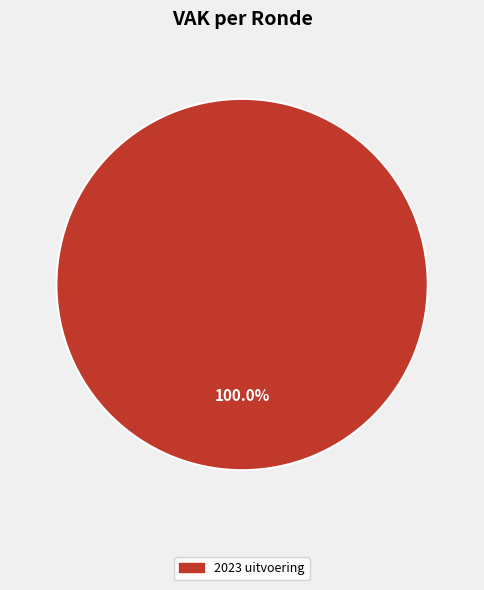

How many slices are in this pie chart?

1